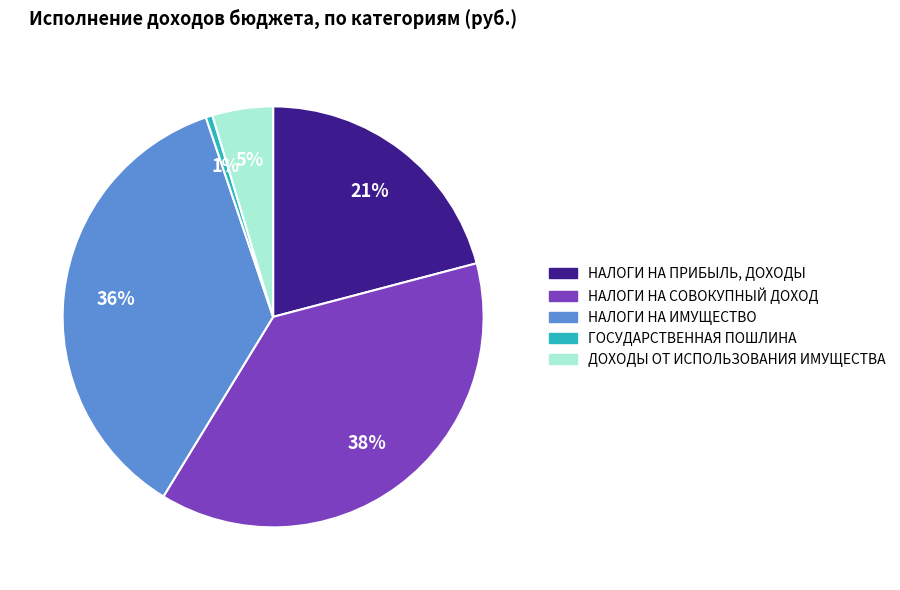

Is there a majority slice in this chart?

No